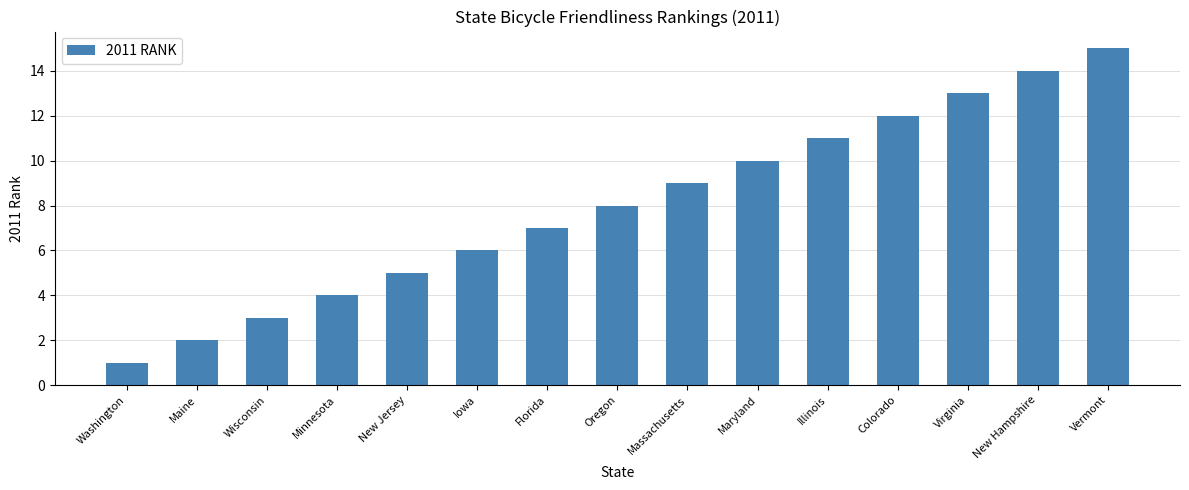

What is the ratio of the value at New Jersey to the value at Maryland?

0.5